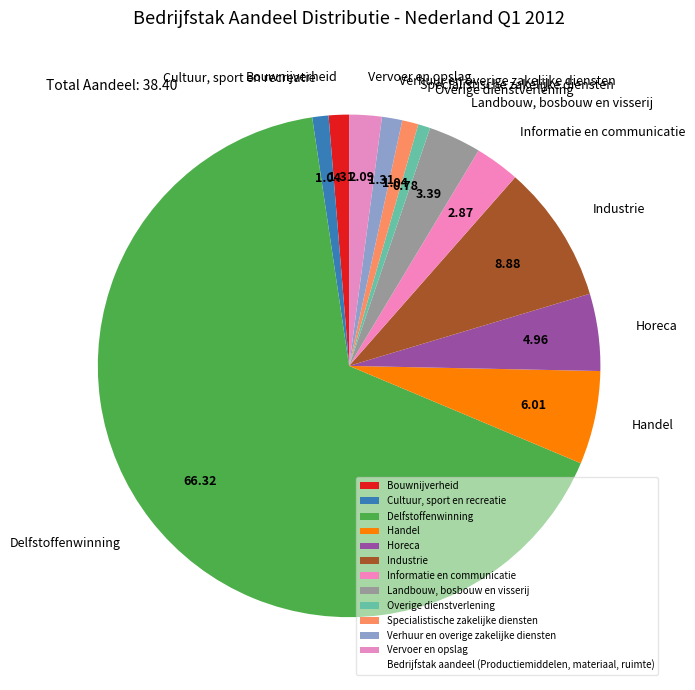

Combined, do Cultuur, sport en recreatie and Vervoer en opslag account for over 50%?

No